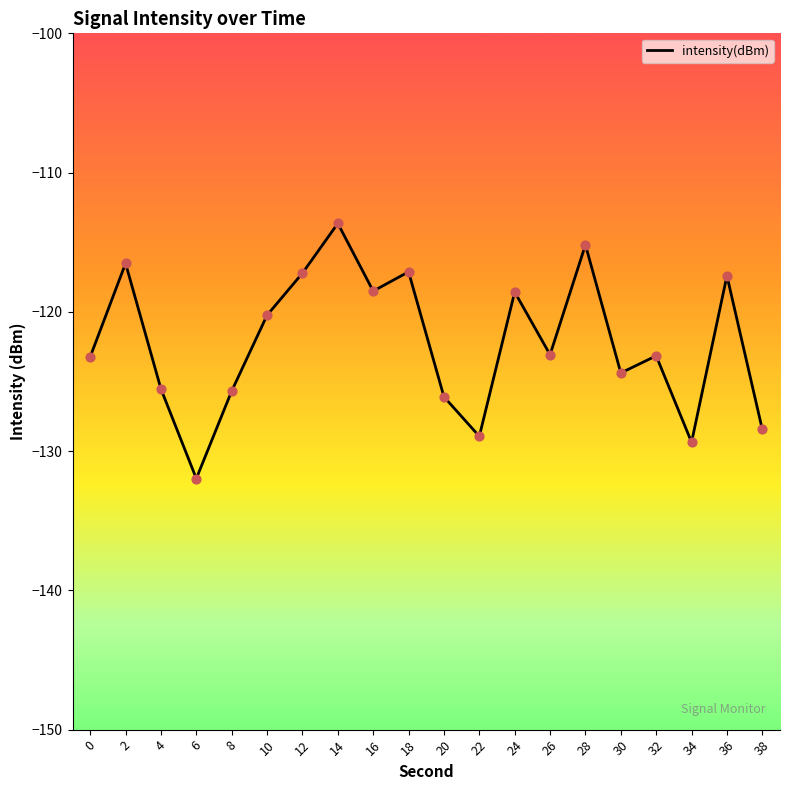

Between 20 and 36, which is larger?

36